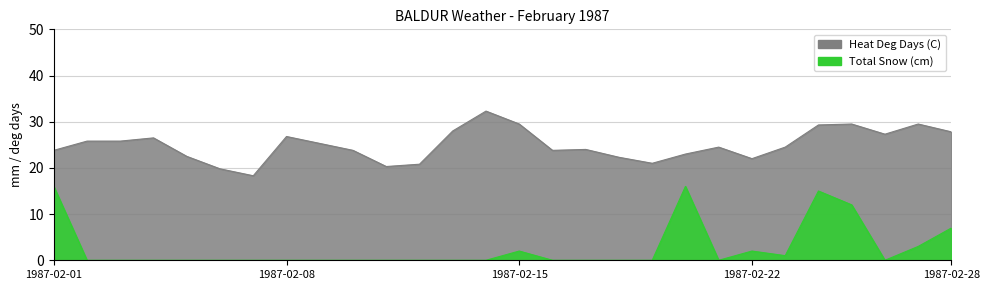

List the series in order of their overall mean, highest first.

Heat Deg Days (C), Total Snow (cm)